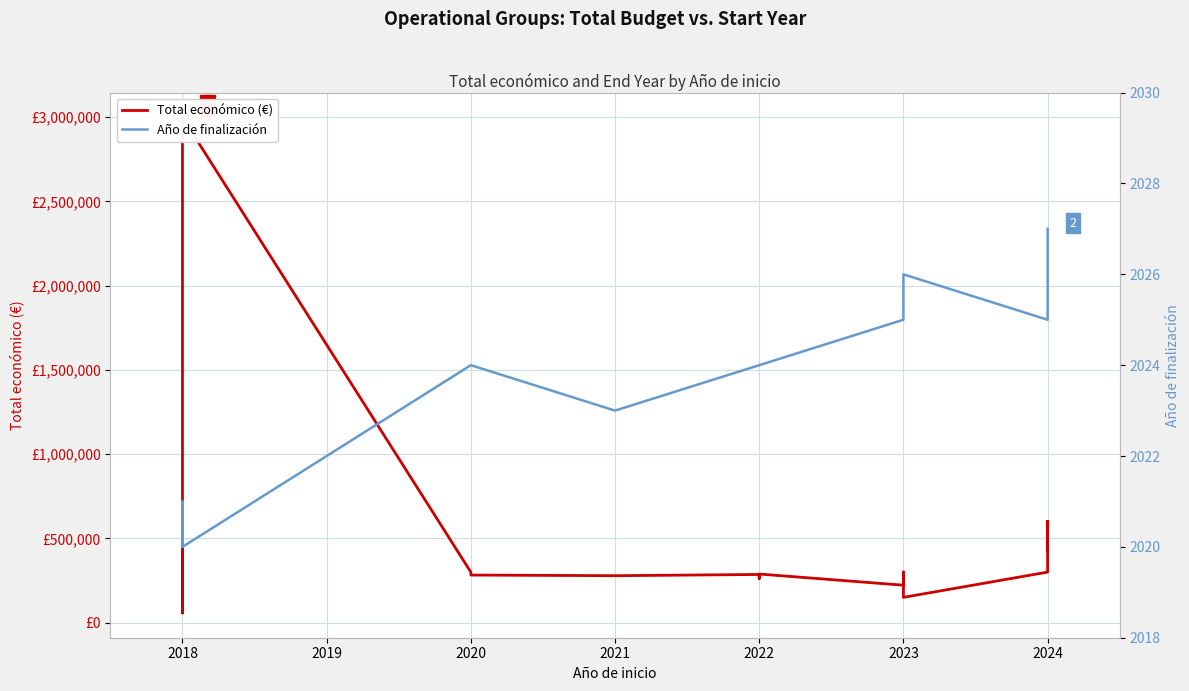

What is the value of the Año de finalización point at the 15th from the left?

2026